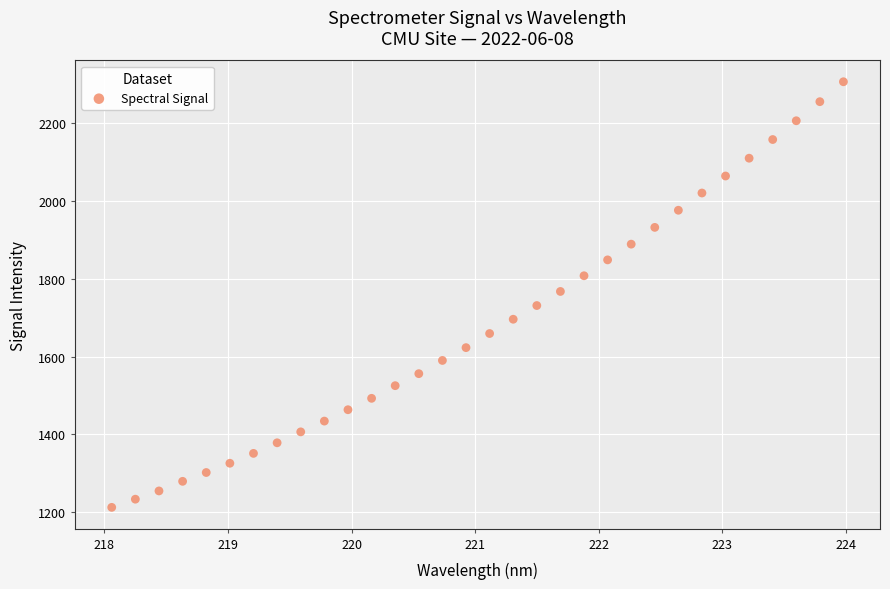

What is the range of Y values (max minus min)?

1093.2